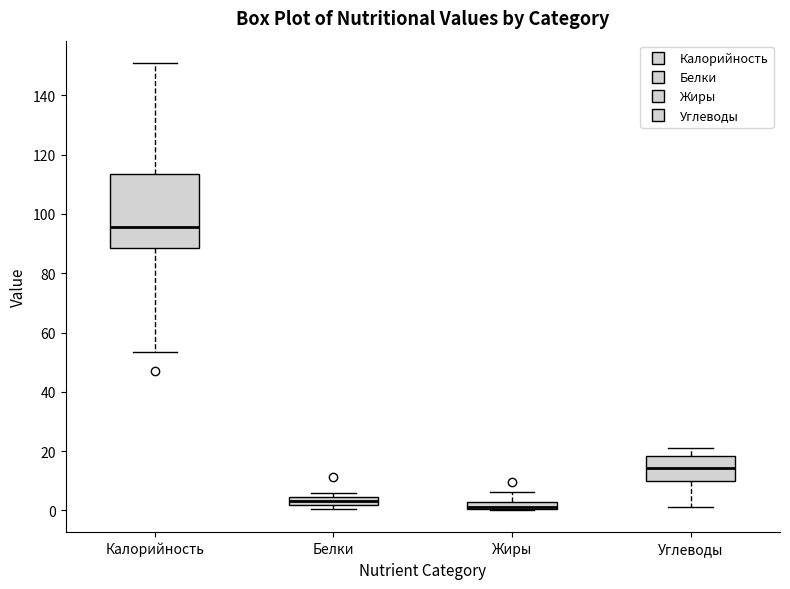

Where is the upper edge of the box for Белки on the y-axis? The values are not printed on the chart, so give them approximately, as read against the axis.

4